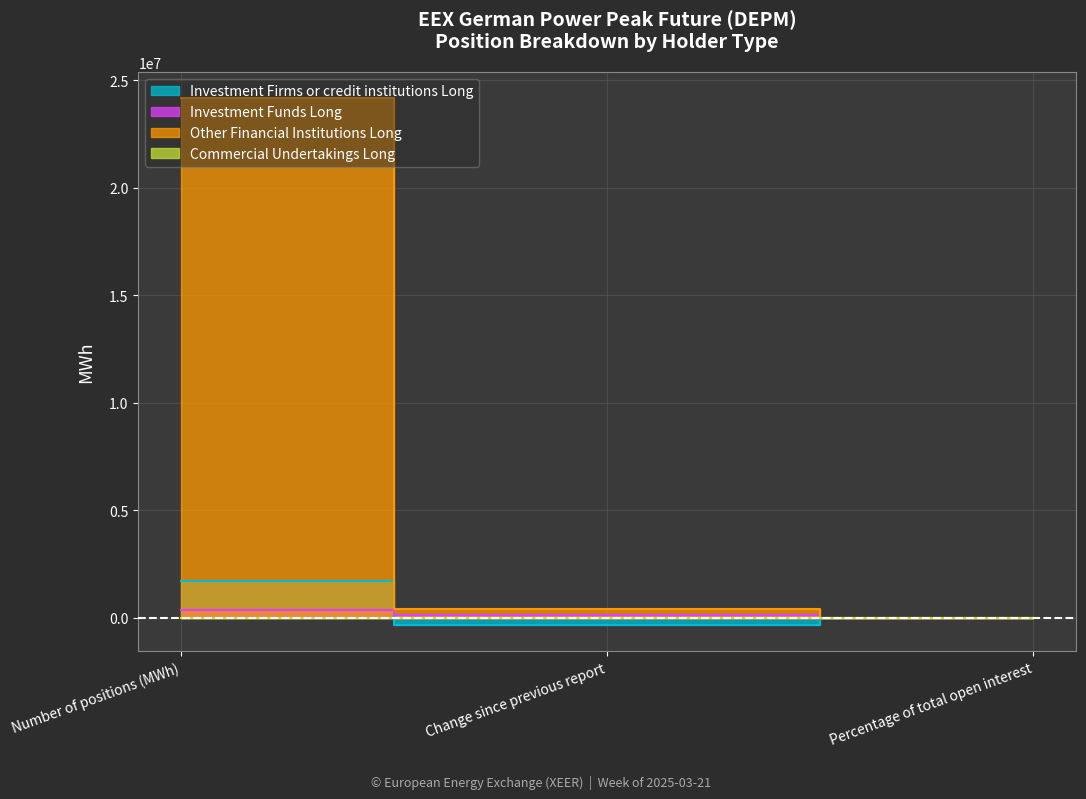

What position from the right is Change since previous report?

2